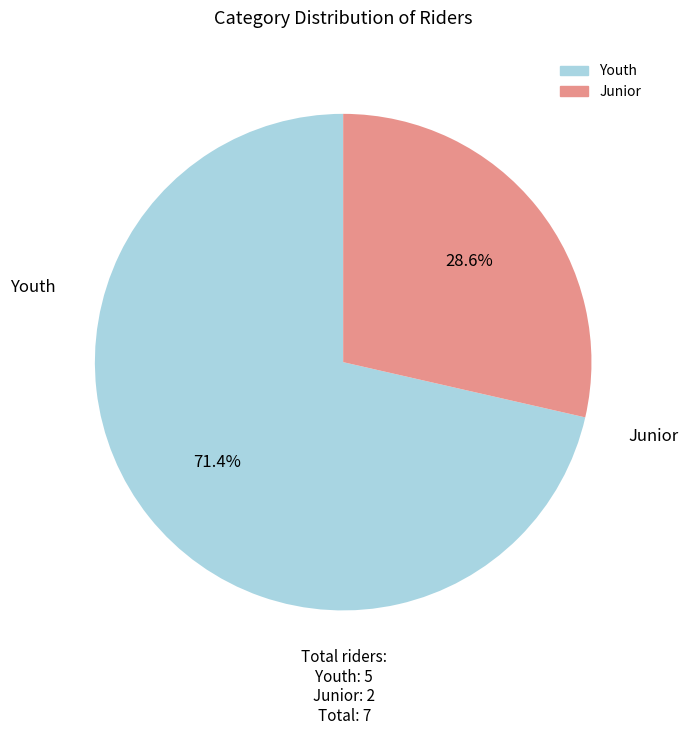

Combined, do Junior and Youth account for over 50%?

Yes